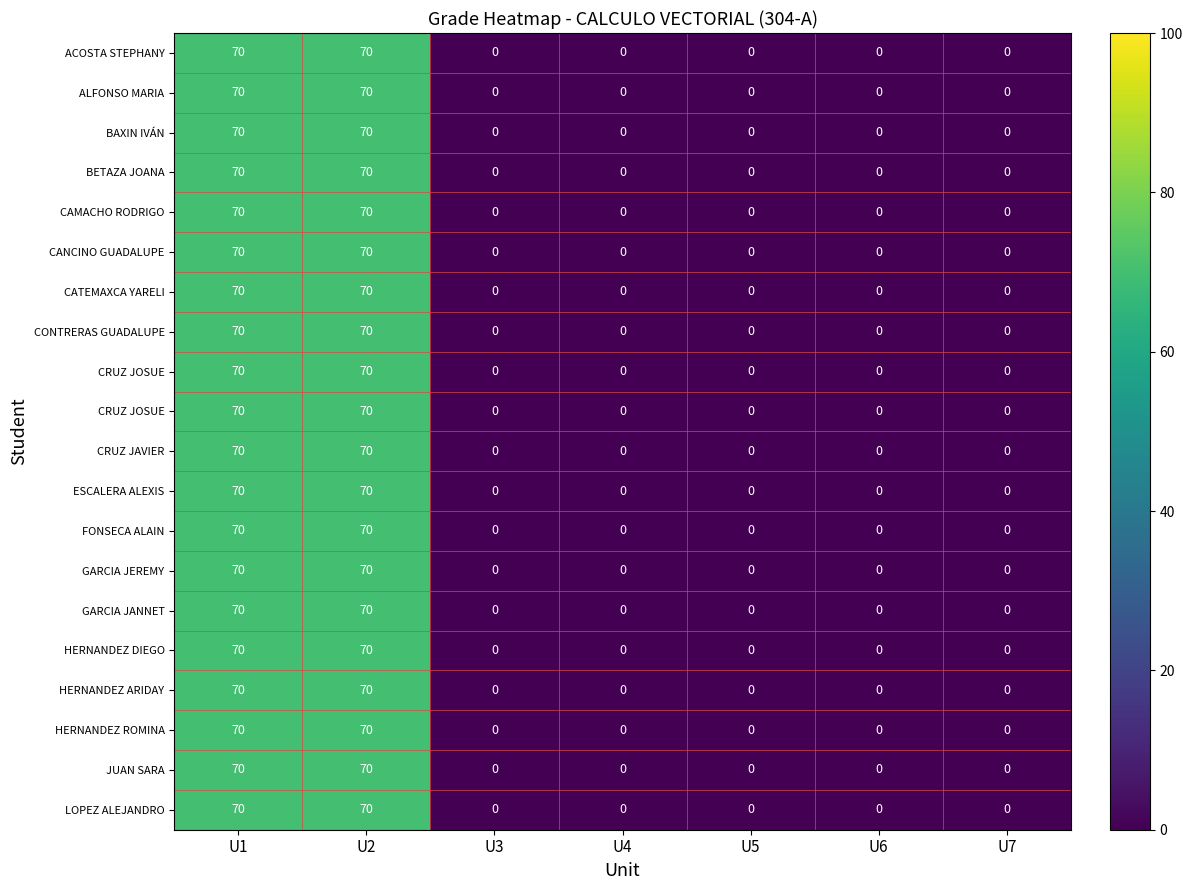

Which has a higher value, U1 or U6?

U1